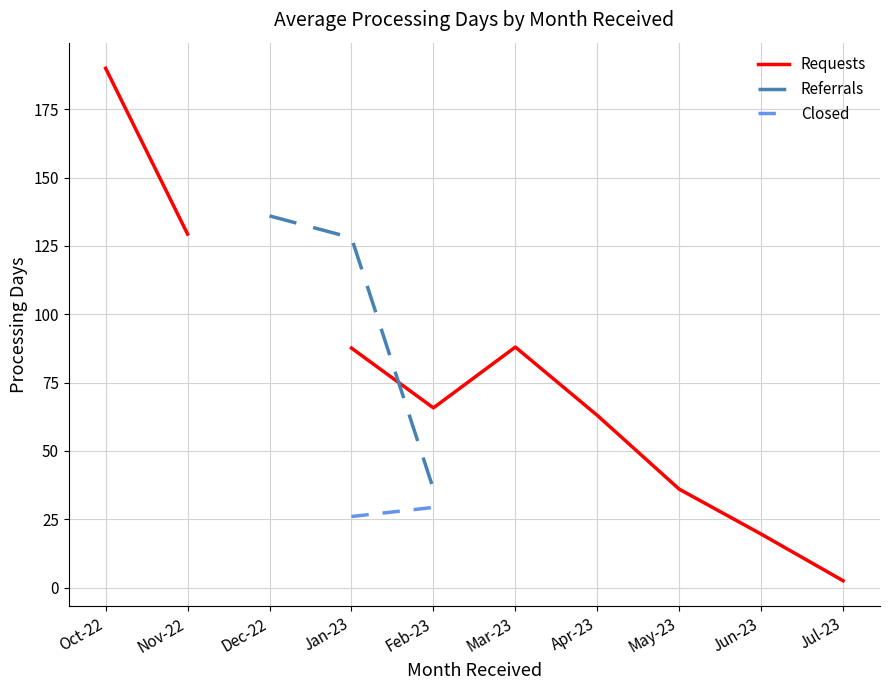

True or false: Referrals and Requests cross at least once.

True